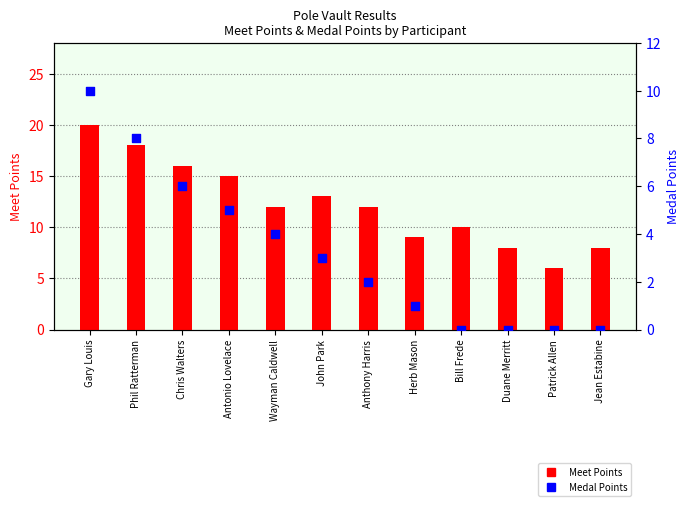

Which series contains the highest Y value?

Meet Points